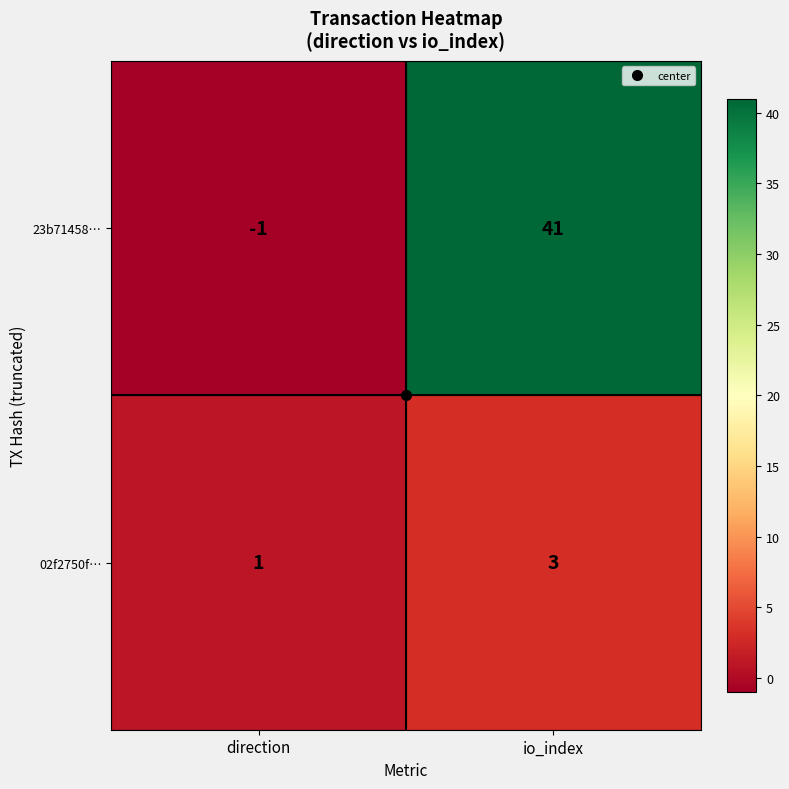

Is it true that 23b71458… equals -1 at direction?

True